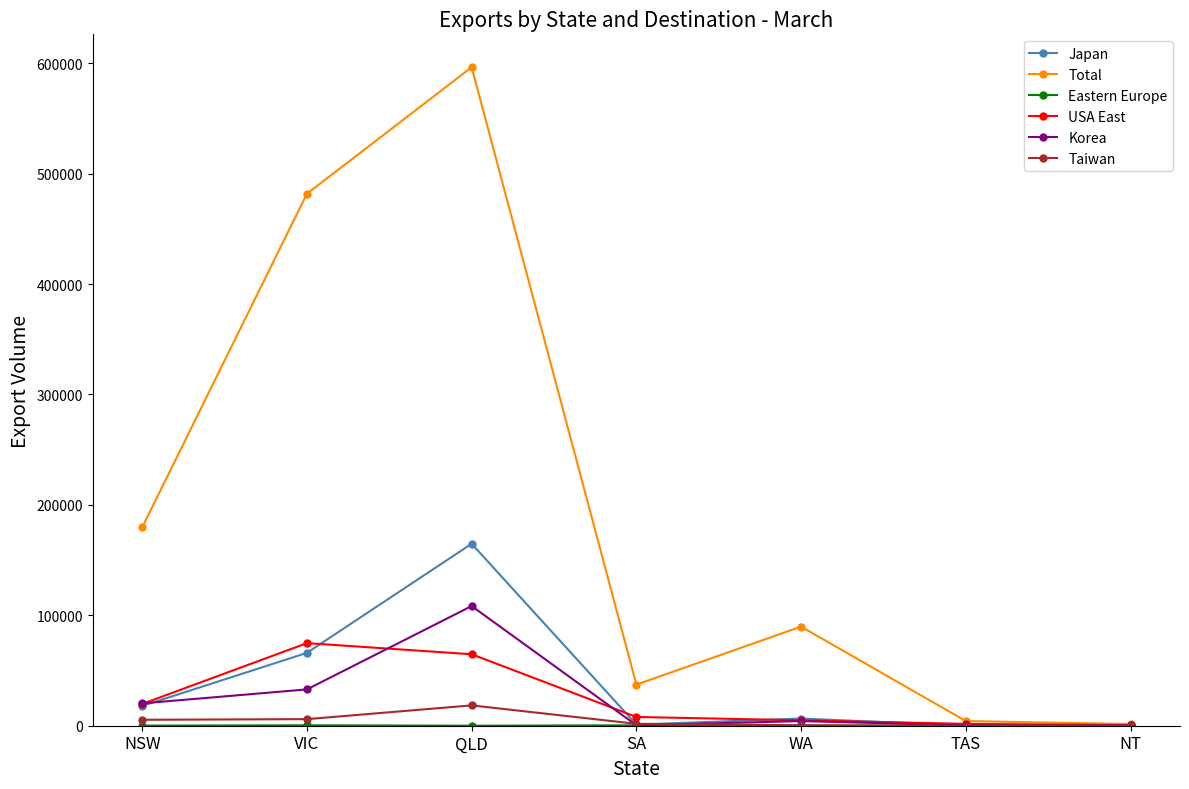

At which category is the sum across all series the highest?

QLD